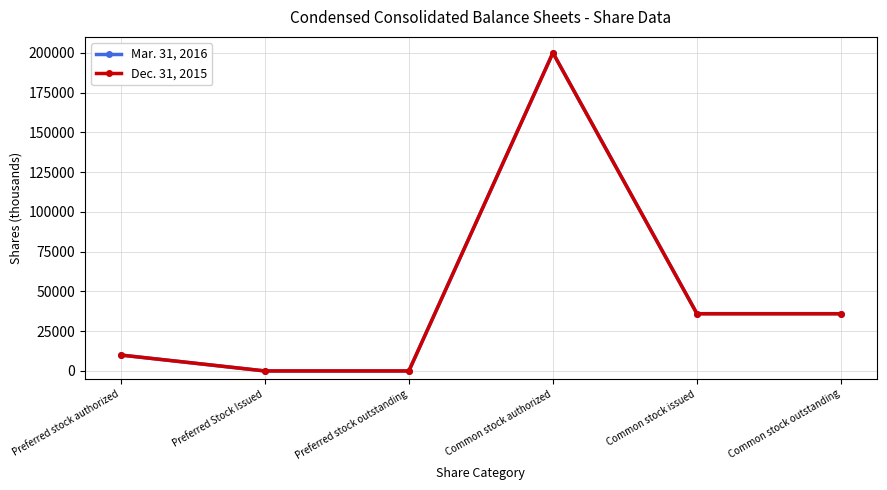

At which category is the sum across all series the highest?

Common stock authorized